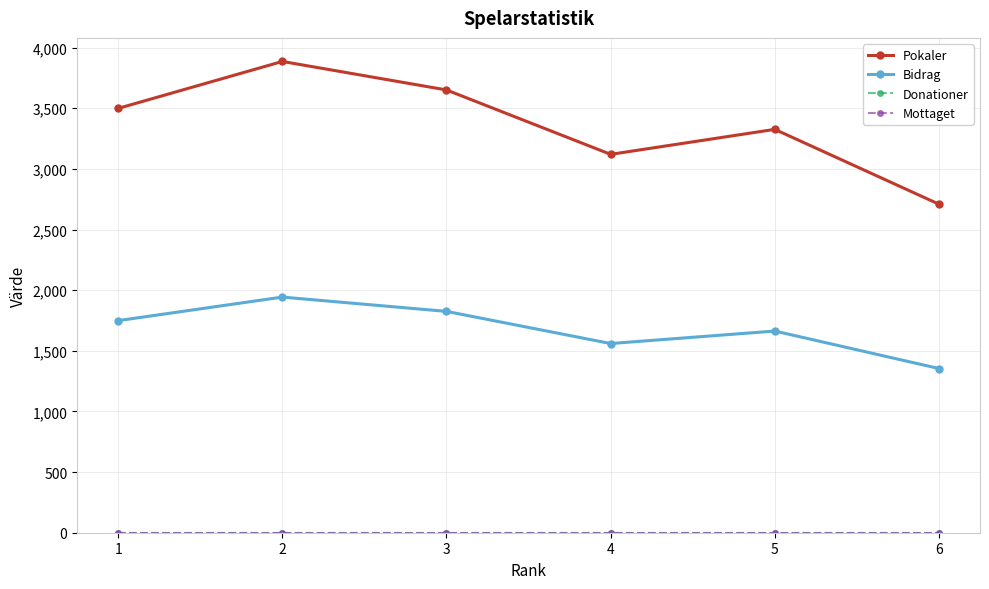

Does the chart have visible grid lines?

Yes